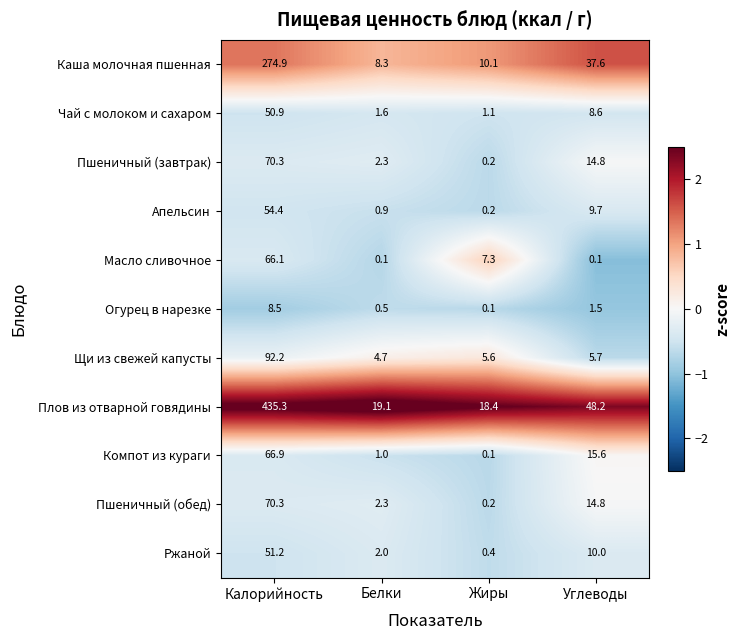

What is the difference between the Плов из отварной говядины values at Жиры and Углеводы?

29.8